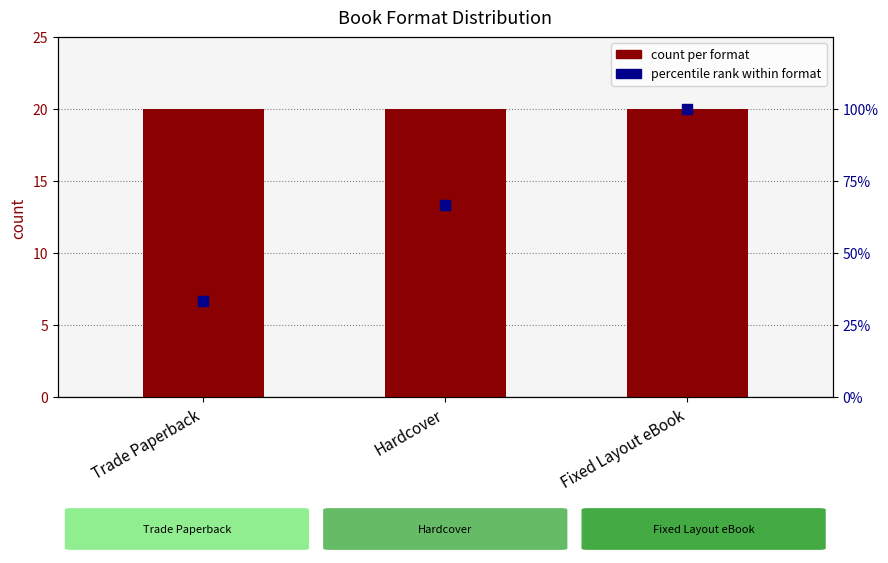

What are all the series names shown in the legend?

count per format, percentile rank within format